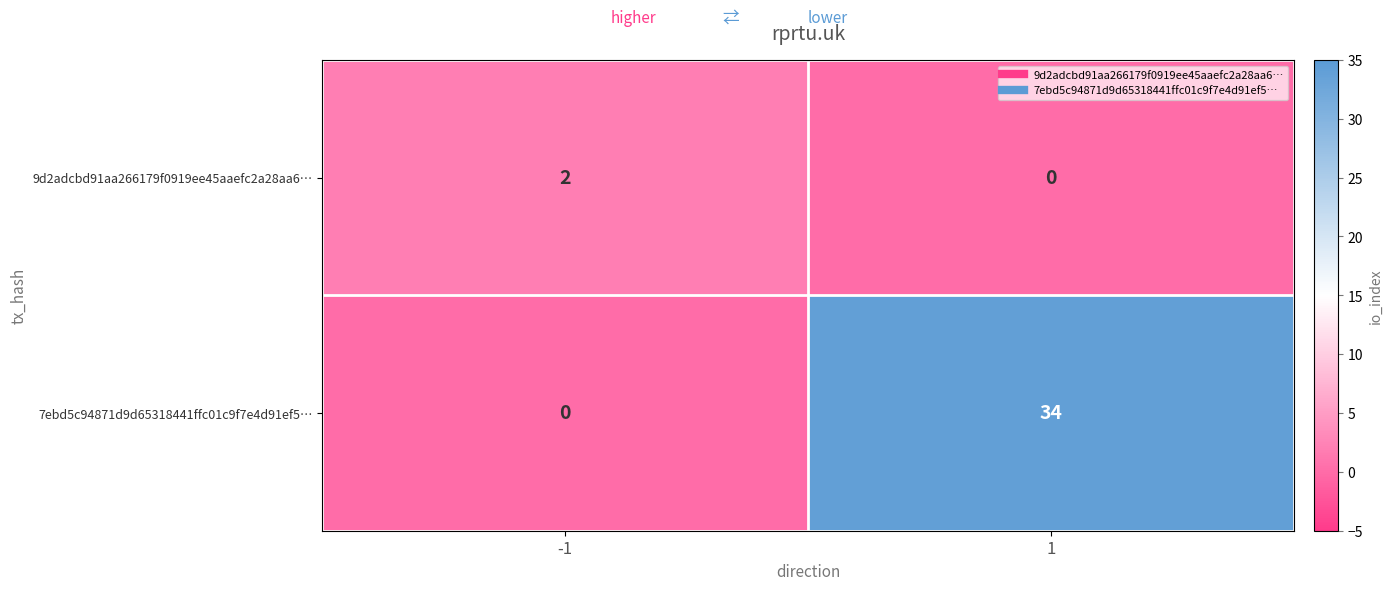

Rank the series at -1 from highest to lowest value.

9d2adcbd91aa266179f0919ee45aaefc2a28aa6…, 7ebd5c94871d9d65318441ffc01c9f7e4d91ef5…